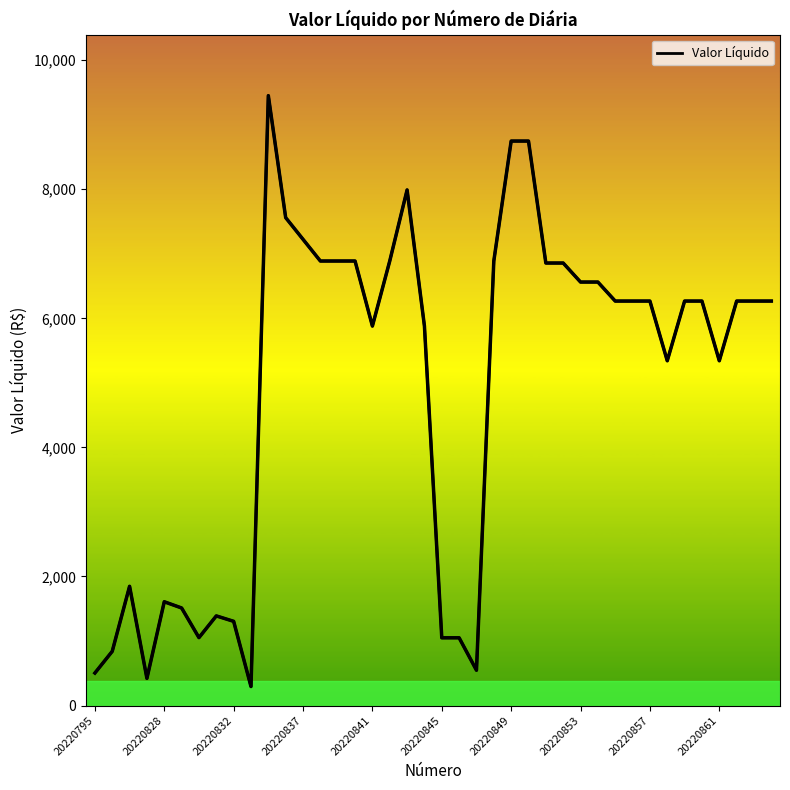

How many points are lower than both their immediate neighbors (excluding endpoints)?

7